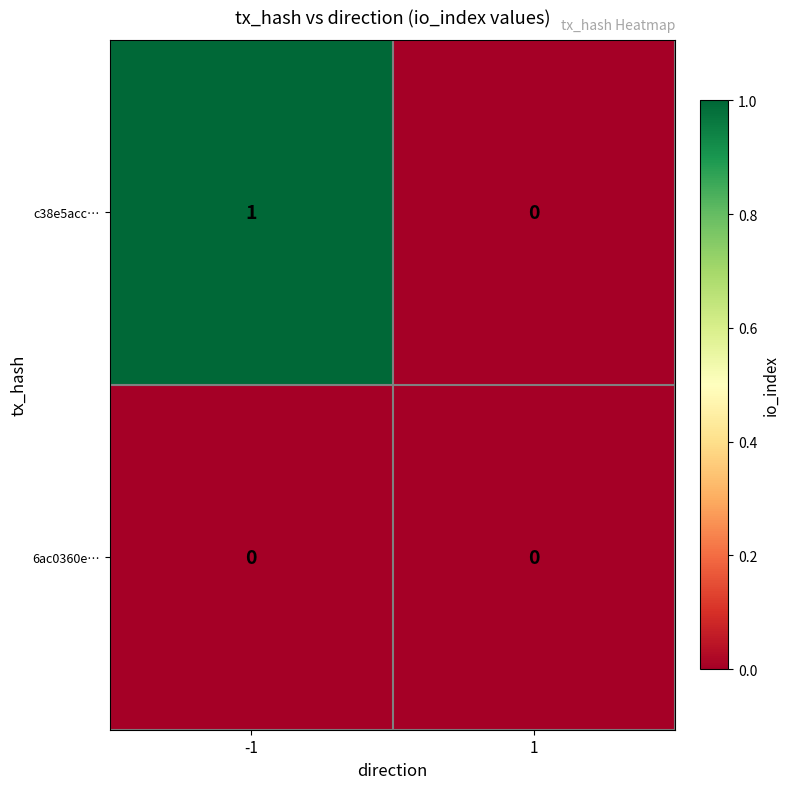

How many positive values does the c38e5acc… series have?

1